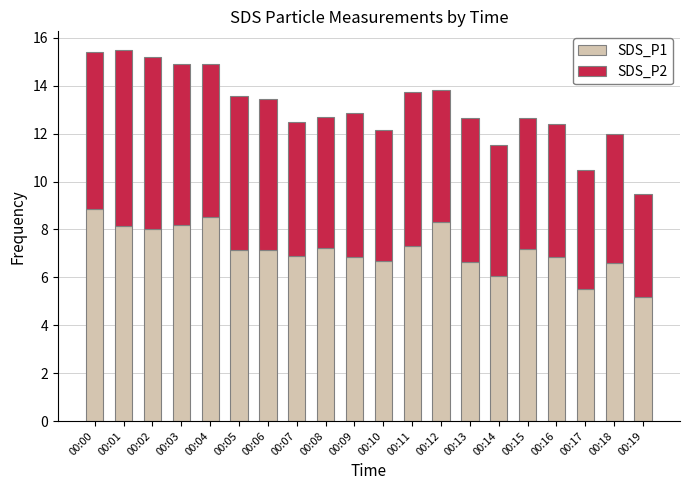

Are the bars grouped side by side (vs. stacked)?

No